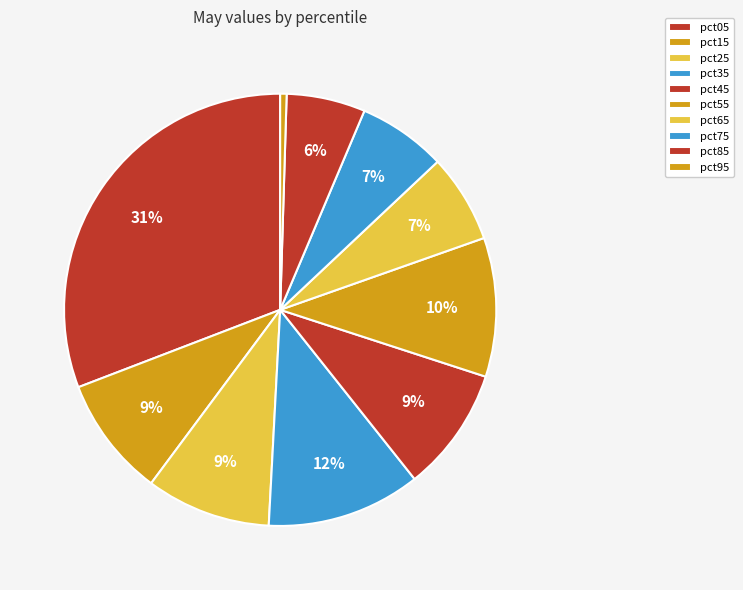

Combined, do pct05 and pct95 account for over 50%?

No